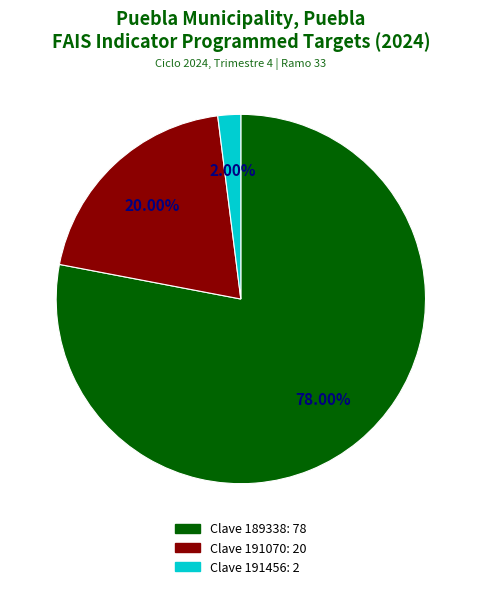

Is there a majority slice in this chart?

Yes